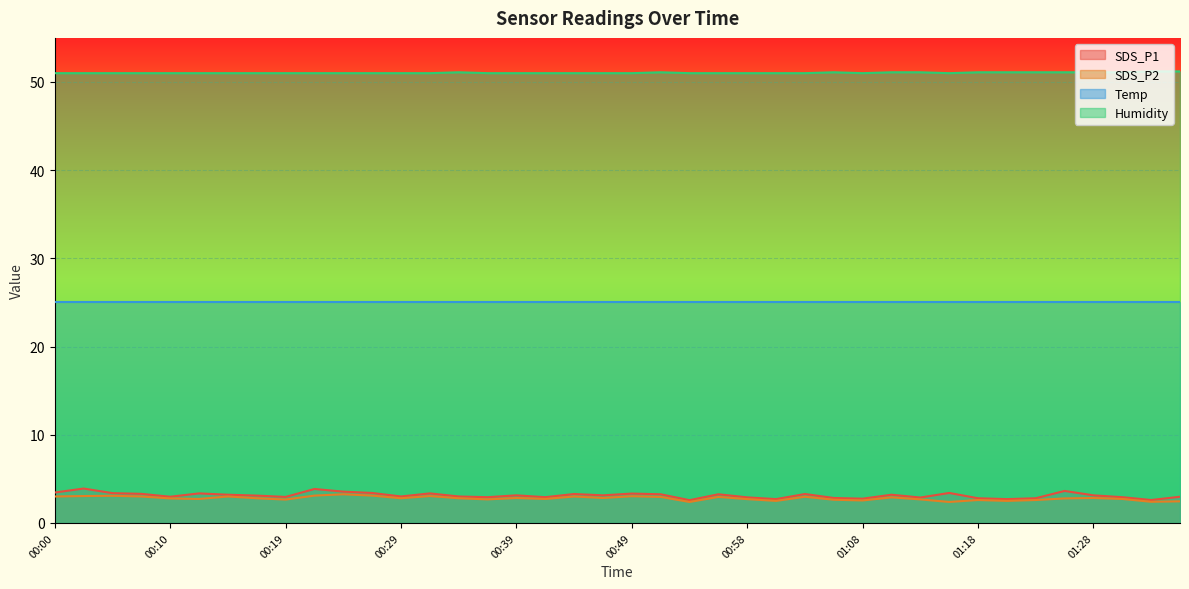

Which series changed the most between 00:22 and 00:29?

SDS_P1